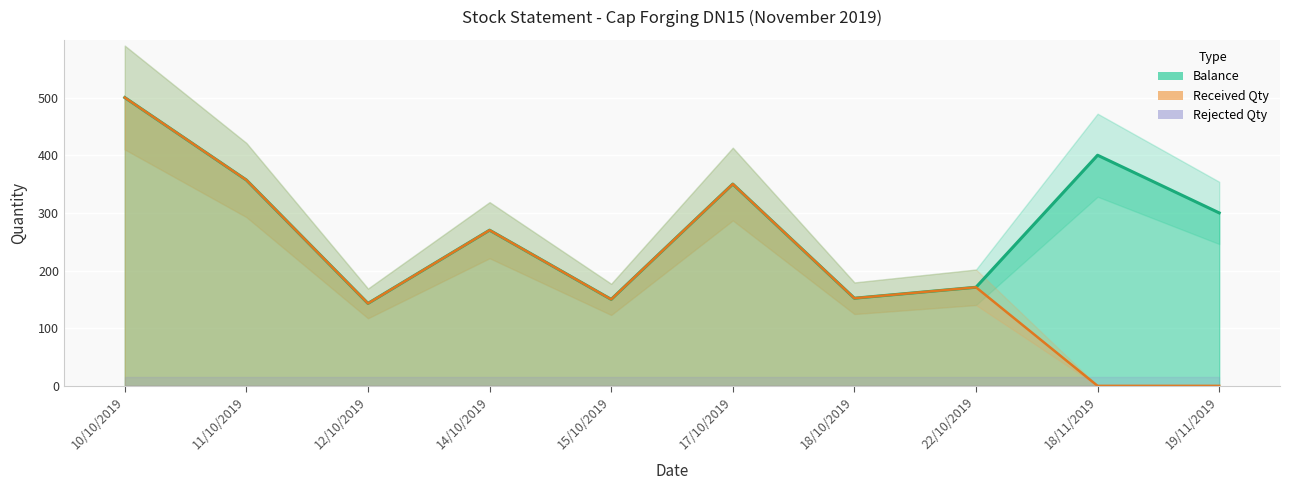

How many data points in Received Qty are less than 171?

5